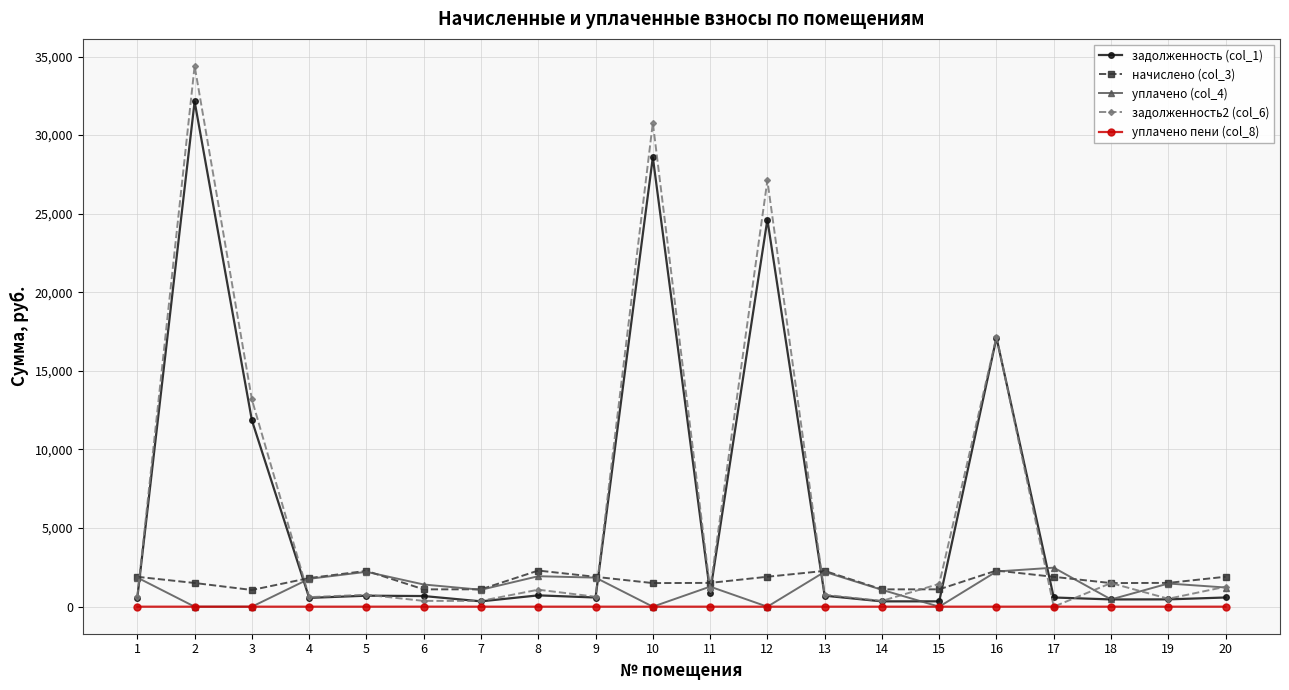

True or false: задолженность2 (col_6) has more than 0 points higher than both neighbors.

True